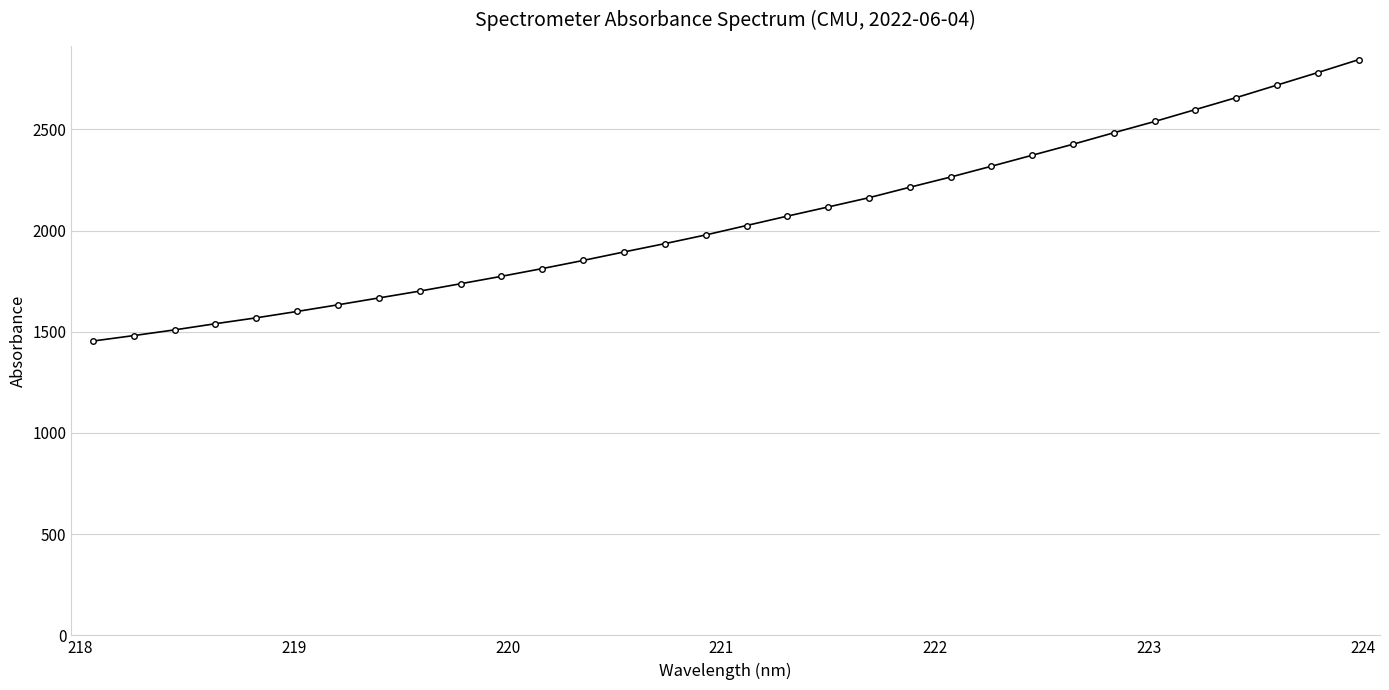

What is the value of the 9th point from the left?

1701.2